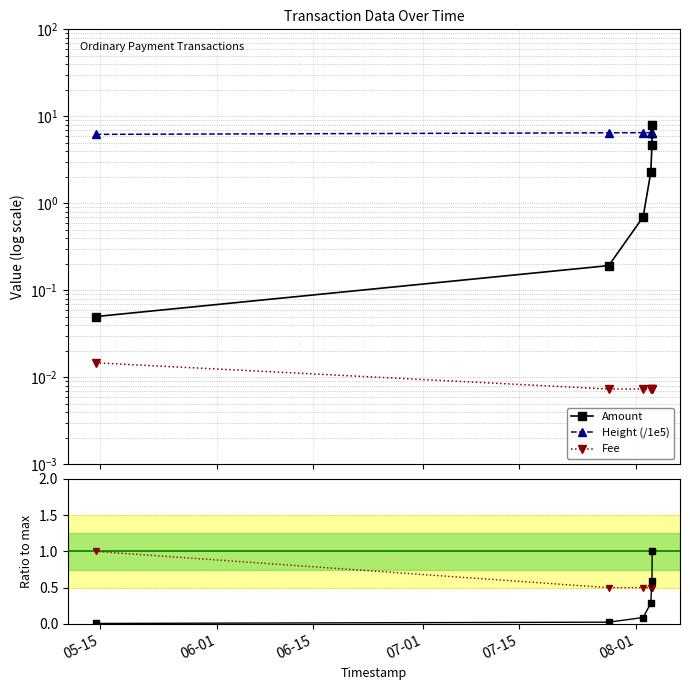

Which series has the largest range (max minus min)?

Amount